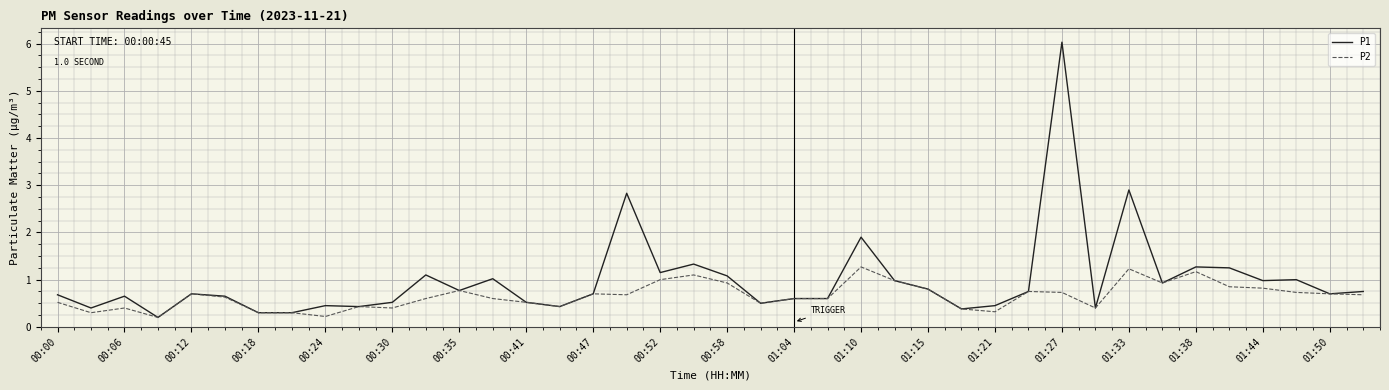

Which series has the widest spread of values?

P1